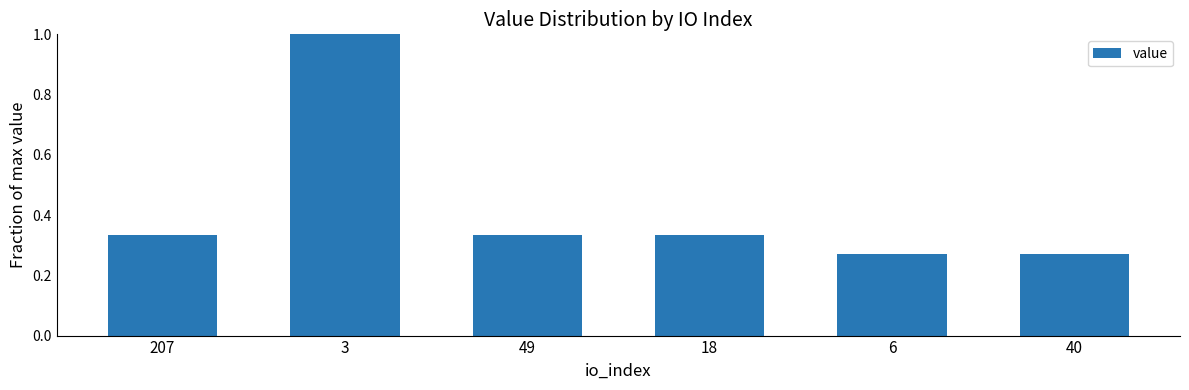

What is the difference between the maximum and second lowest values?

0.7